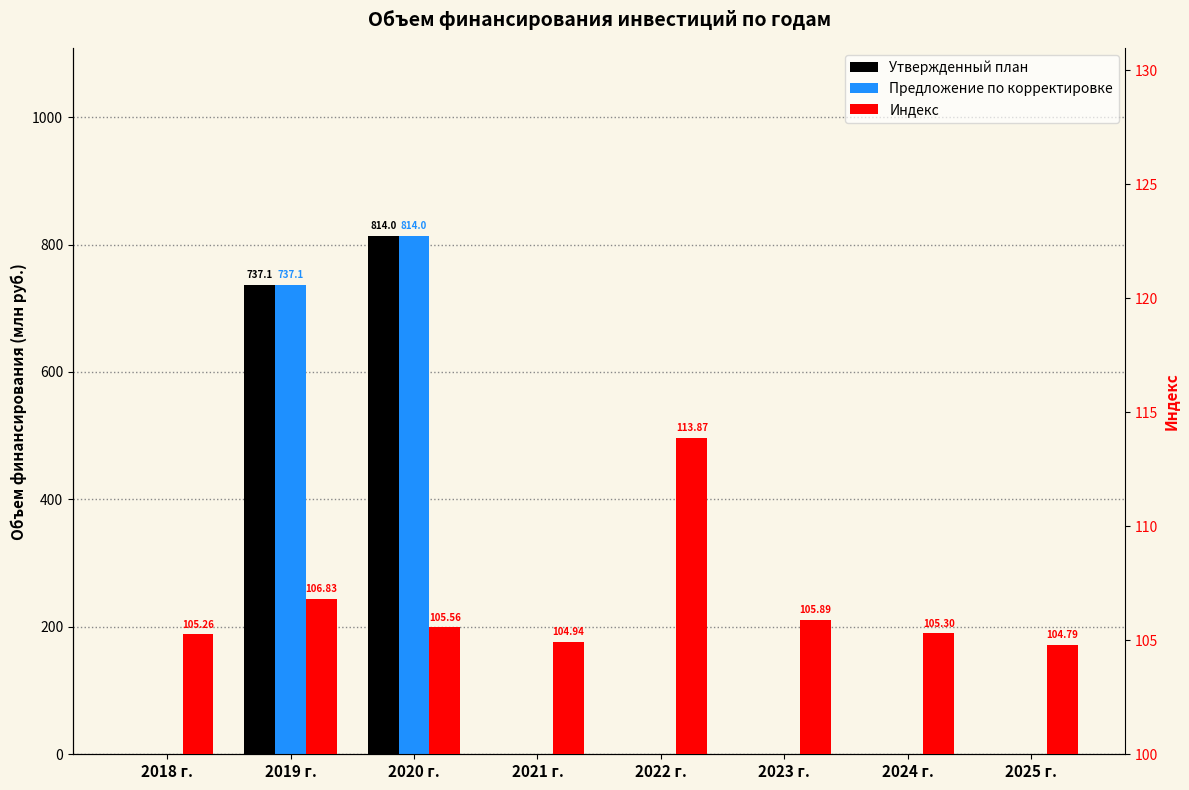

The value of Предложение по корректировке at 2022 г. is -426.2. True or false?

False